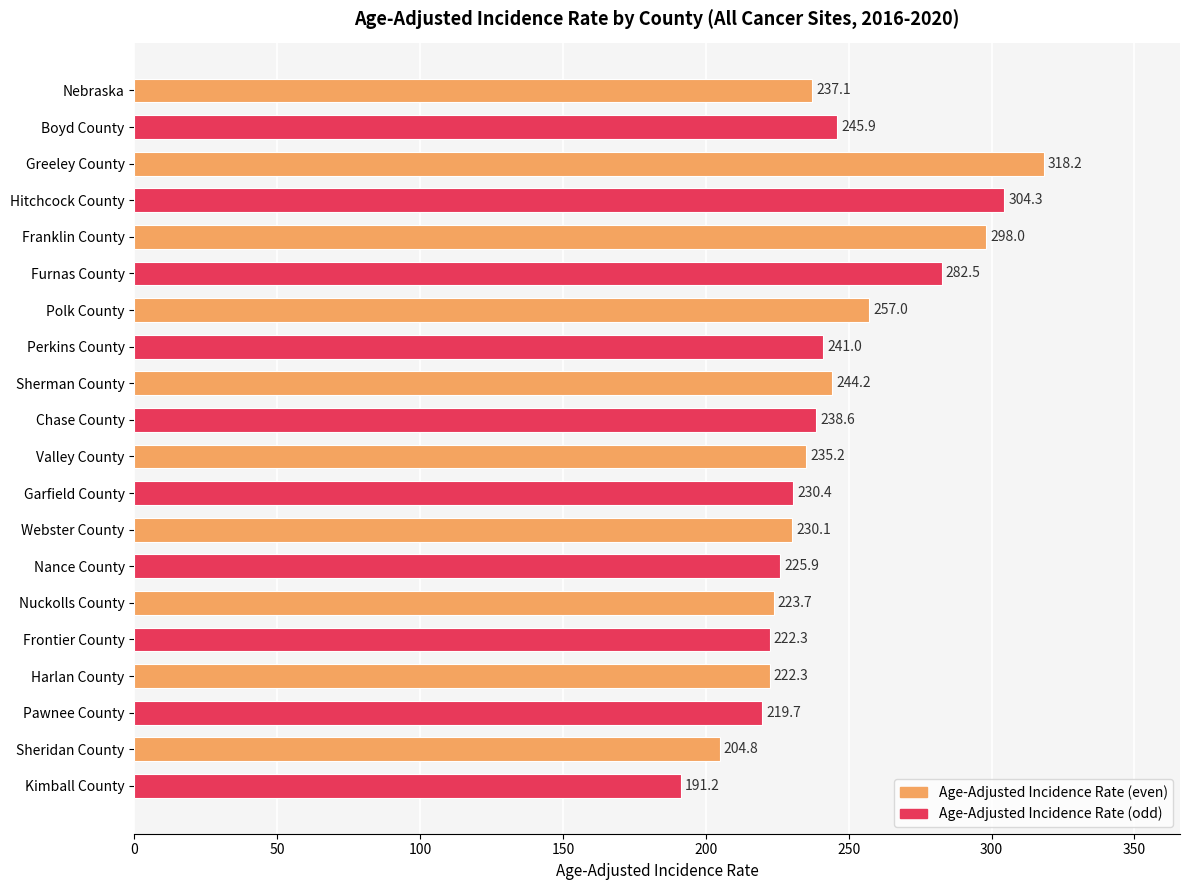

Is it true that the value at Pawnee County is 219.7?

True